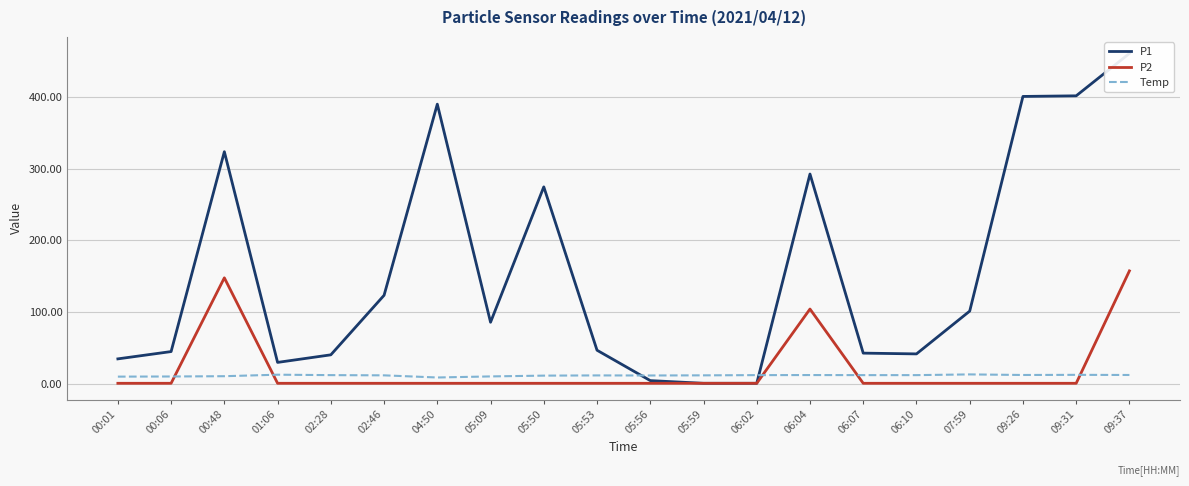

Rank the series by their maximum value, from highest to lowest.

P1, P2, Temp